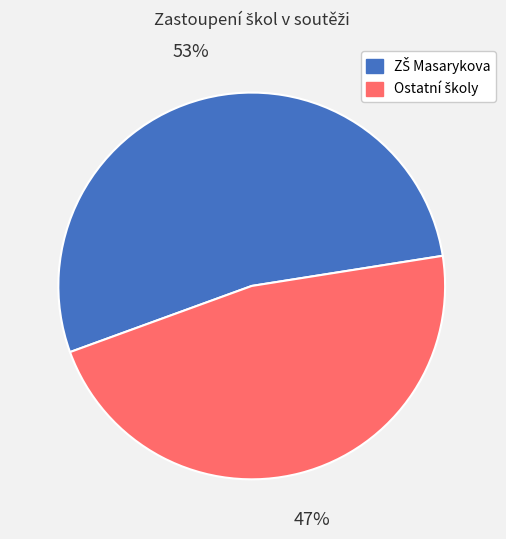

Is there a majority slice in this chart?

Yes